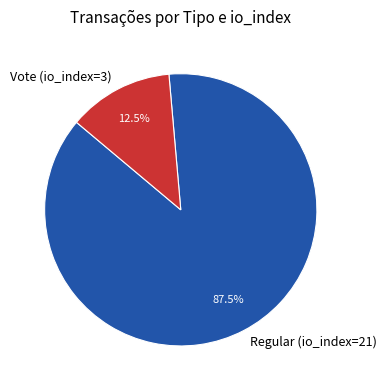

Which slice is the smallest?

Vote (io_index=3)